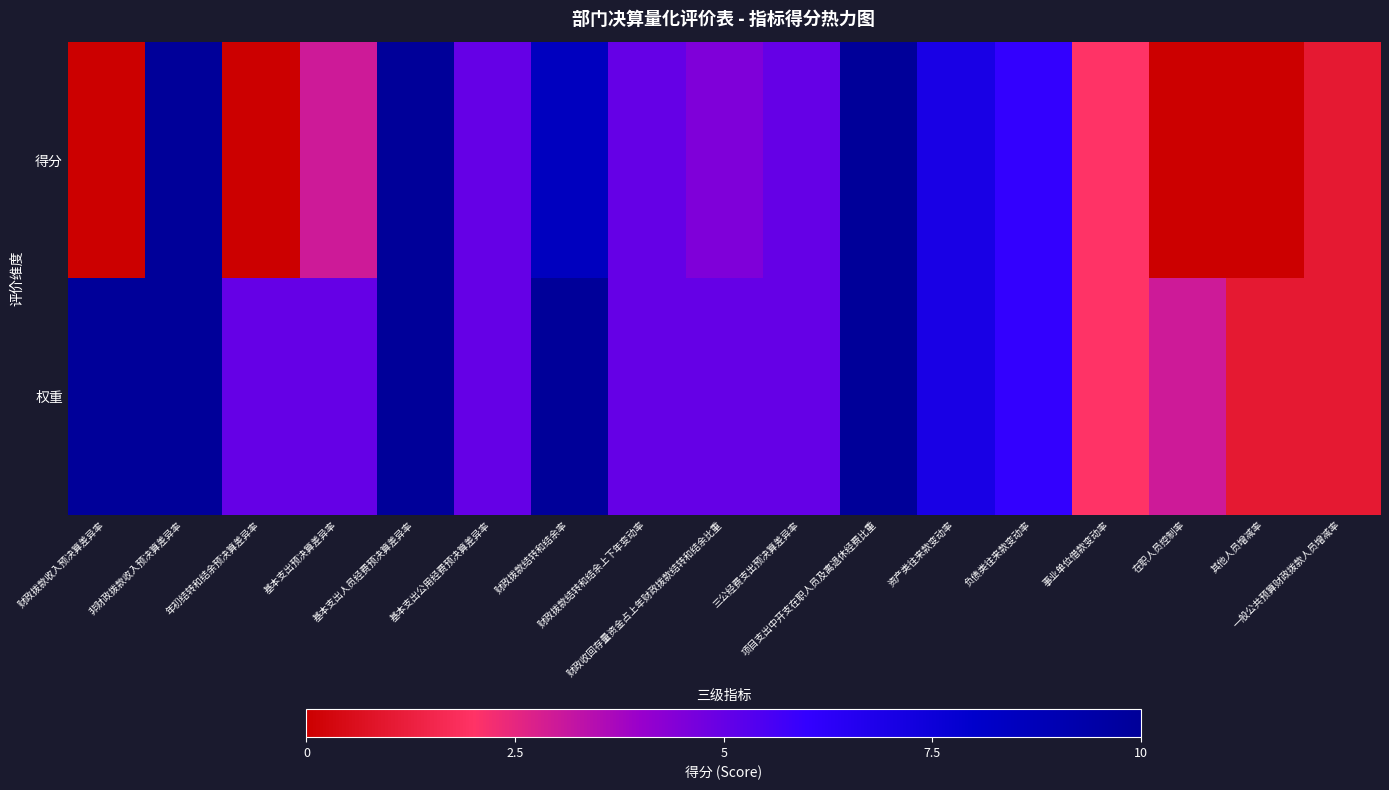

Count the number of categories in the chart.

17